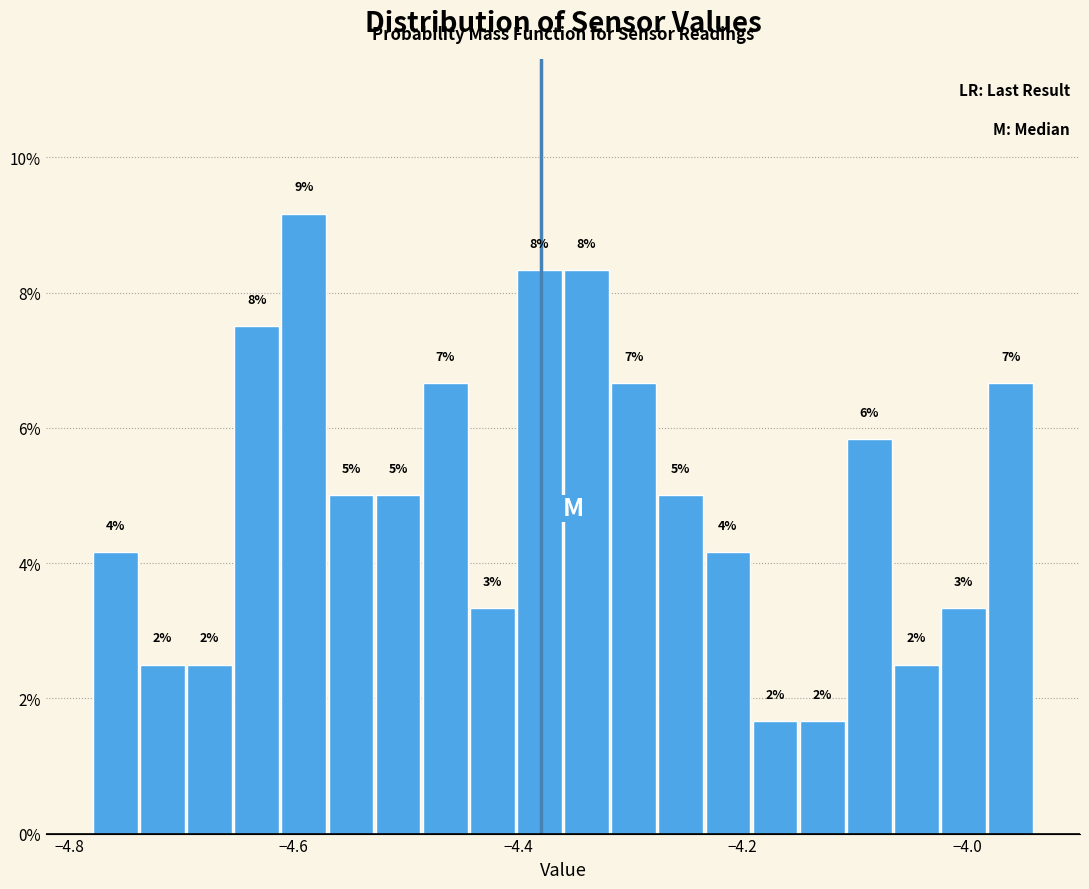

Around what value on the x-axis is the tallest bar? Give the approximate position of its centre, as read against the axis.

-4.60